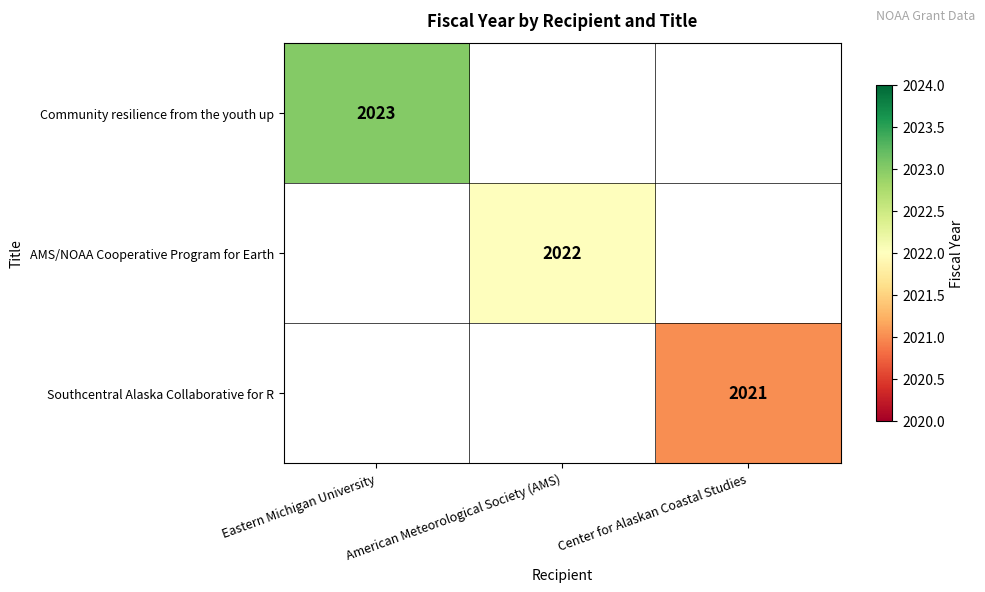

The Community resilience from the youth up series shows 3069 at Eastern Michigan University. True or false?

False